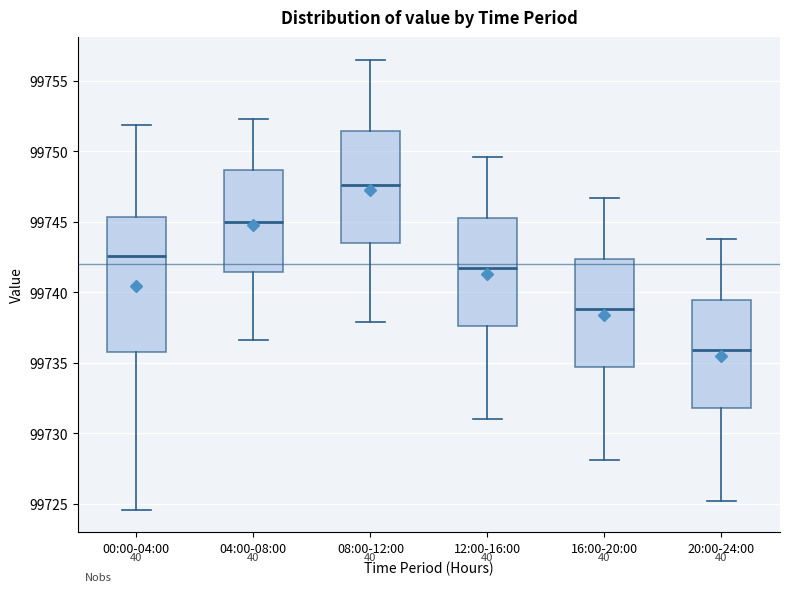

Where is the upper edge of the box for 00:00-04:00 on the y-axis? The values are not printed on the chart, so give them approximately, as read against the axis.

99745.5